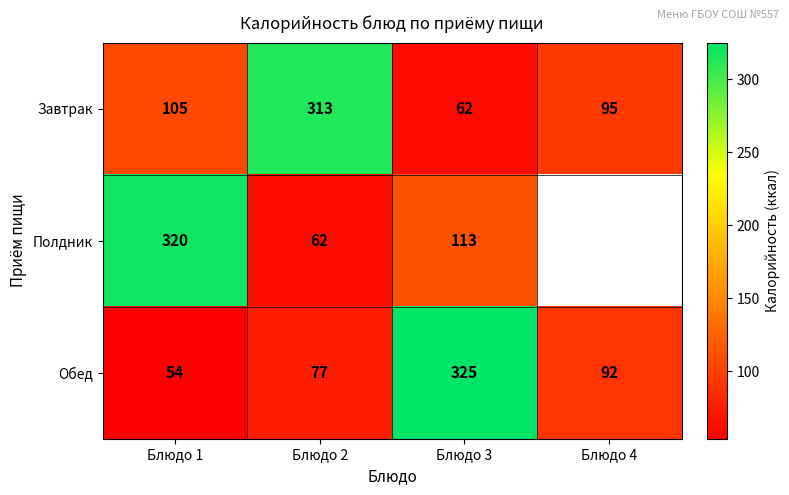

Where is Обед nearest to the value 189?

Блюдо 4